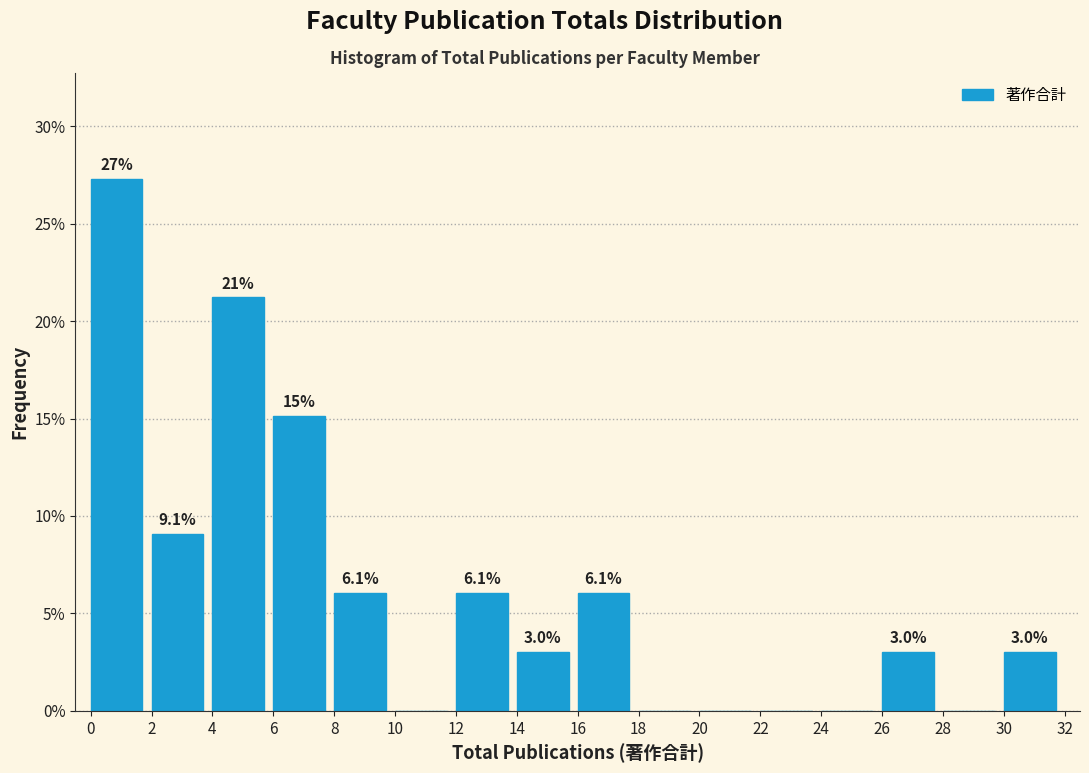

Over which range of the x-axis is the bar tallest?

0 to 2